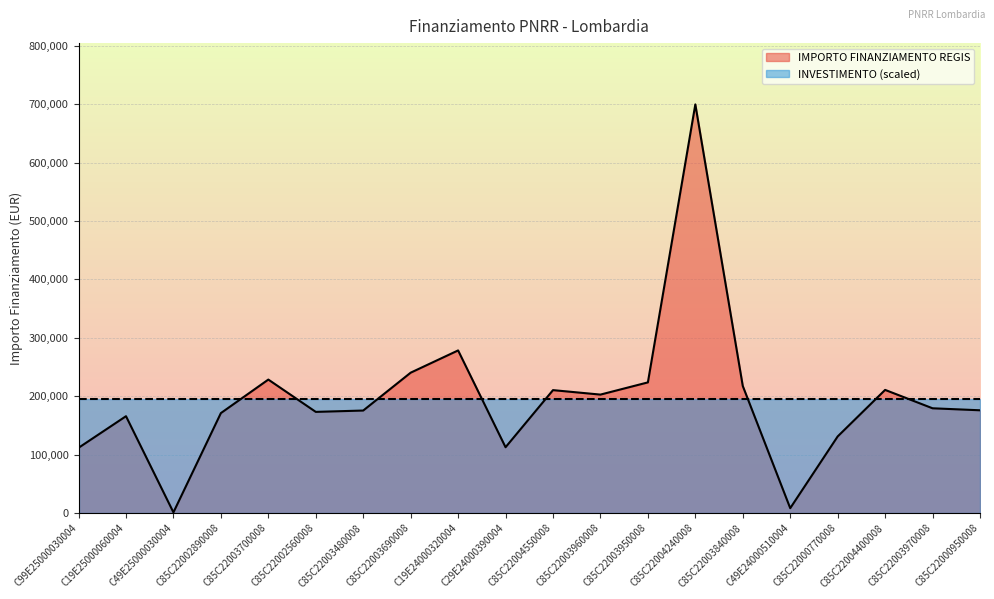

How many values are below 179420?

10